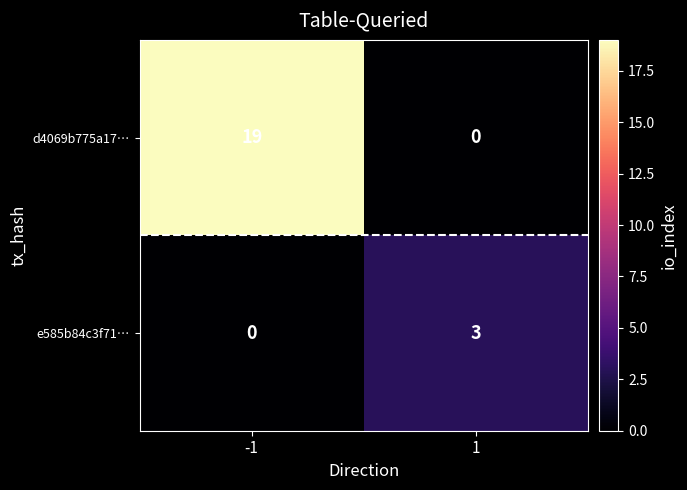

What is the greatest value displayed?

19